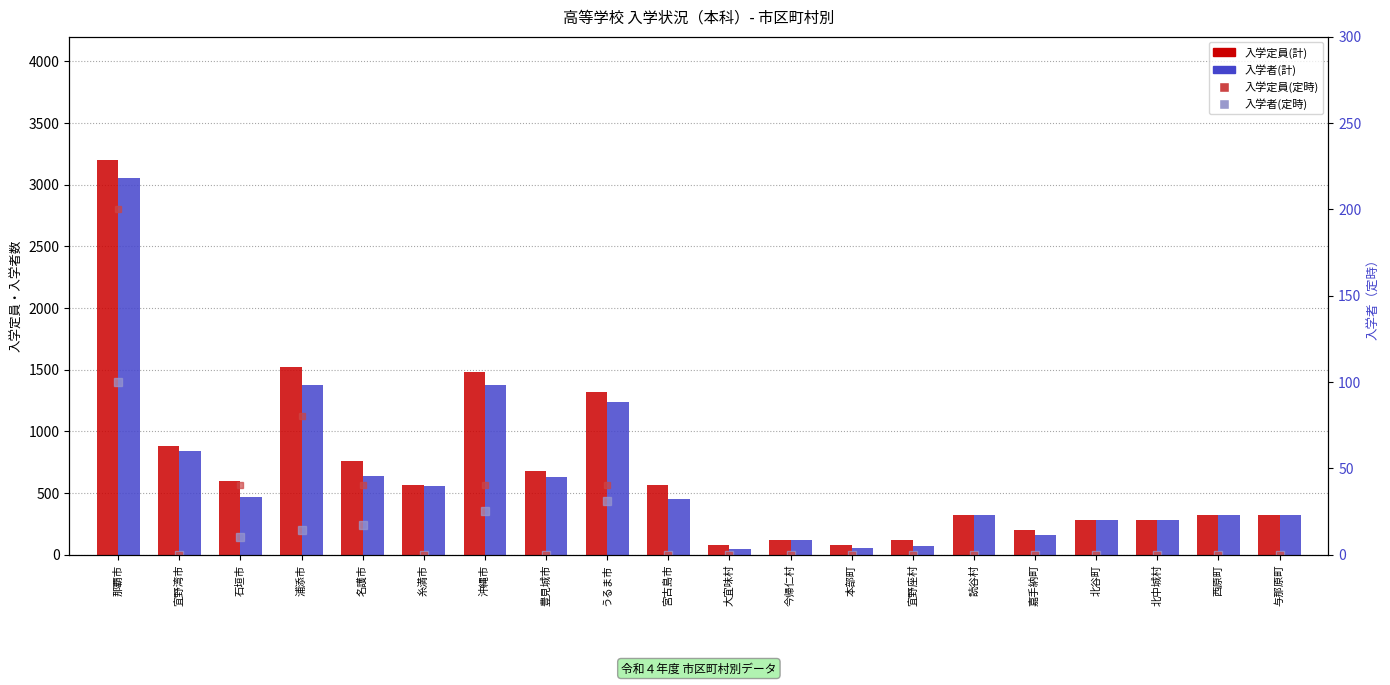

What is the sum of all 入学定員(定時) values?

440